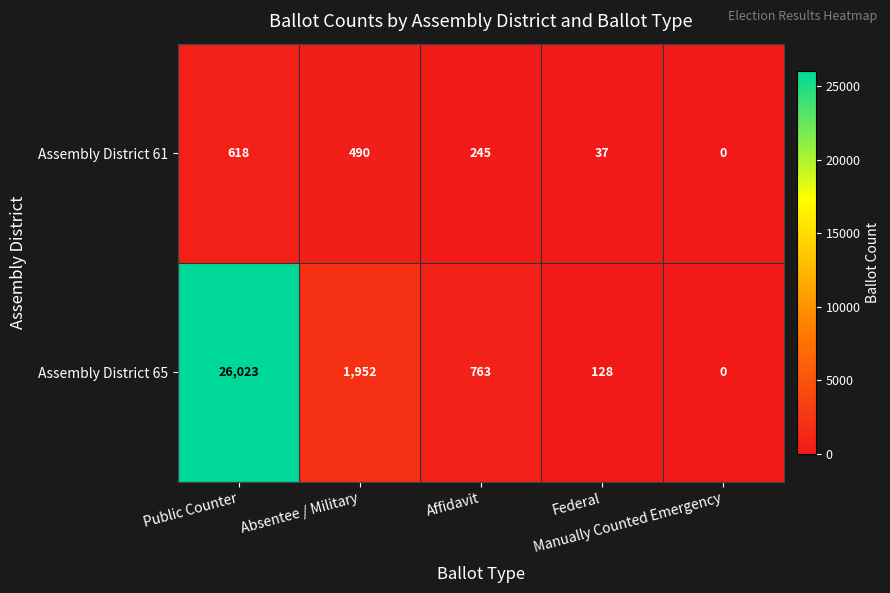

What is the greatest value displayed?

26023